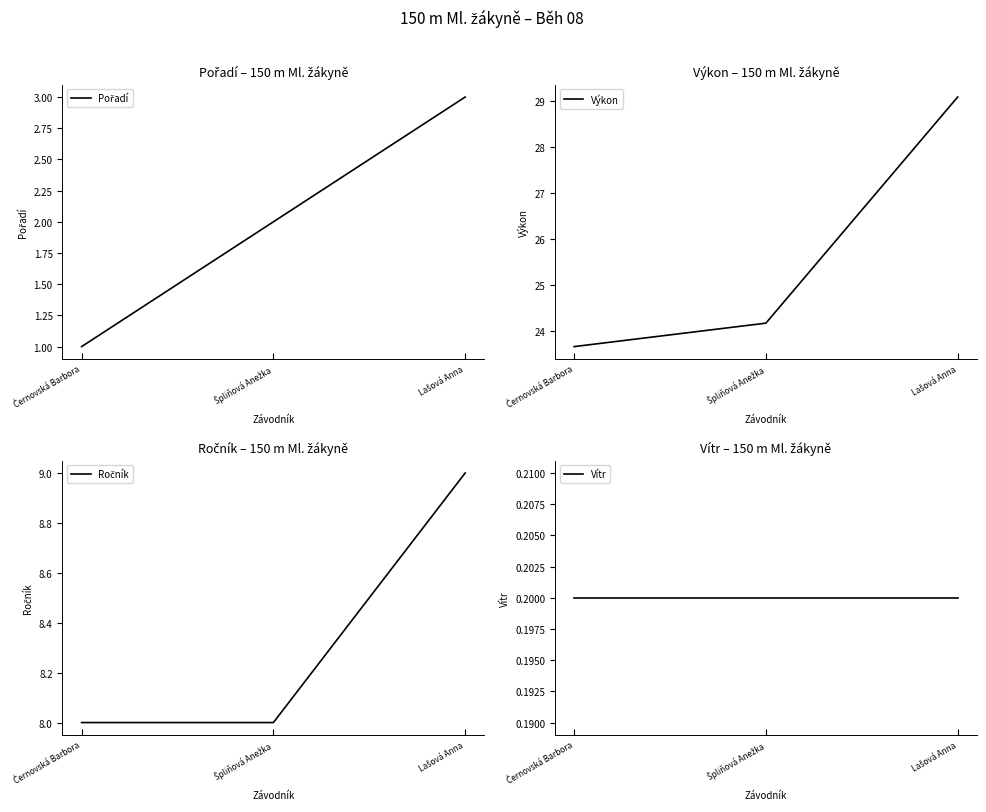

Does the chart have visible grid lines?

No